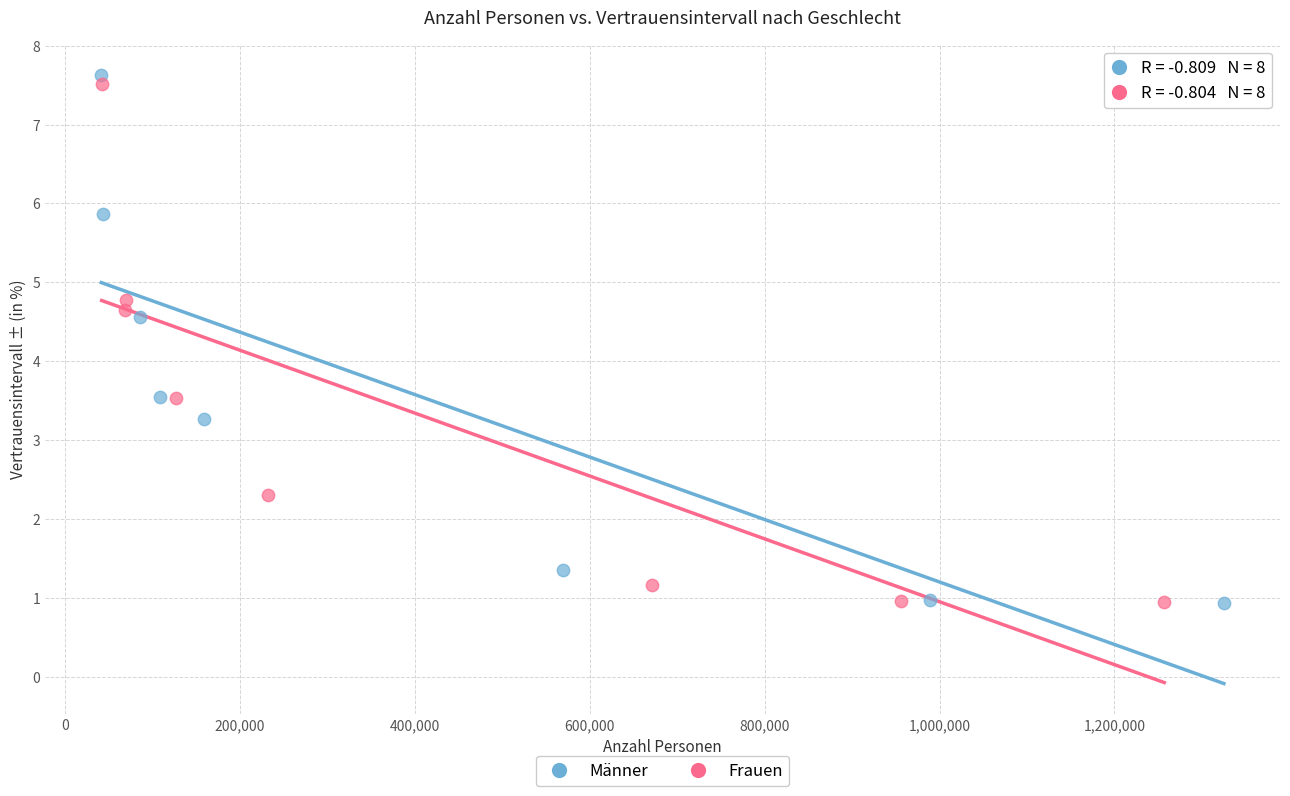

Which series has the largest Y range (max minus min)?

Männer